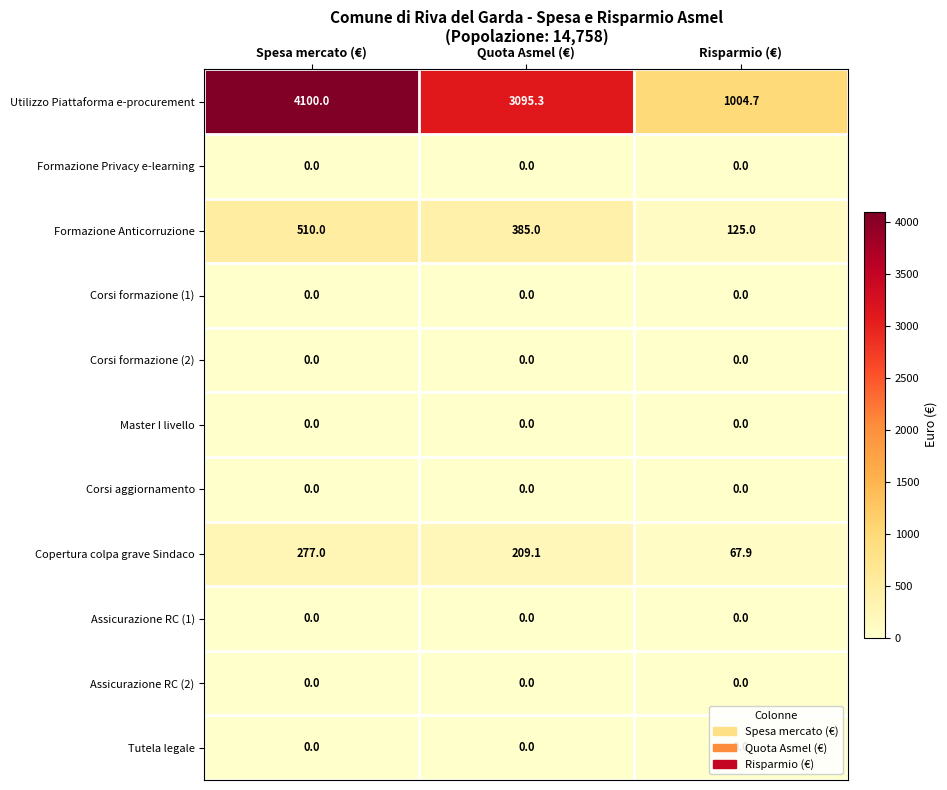

What is the lowest value of the Copertura colpa grave Sindaco series?

67.9